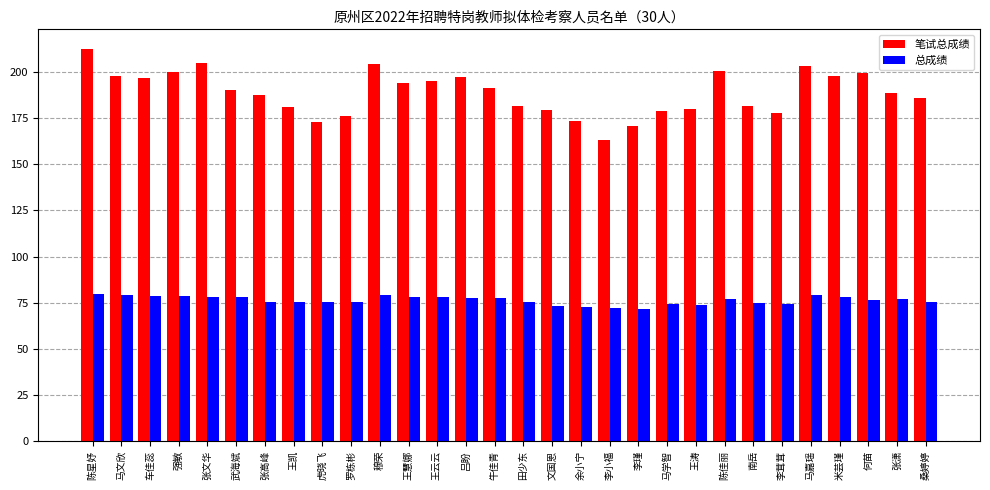

True or false: 总成绩 has a value of 75.5 at 王凯.

True